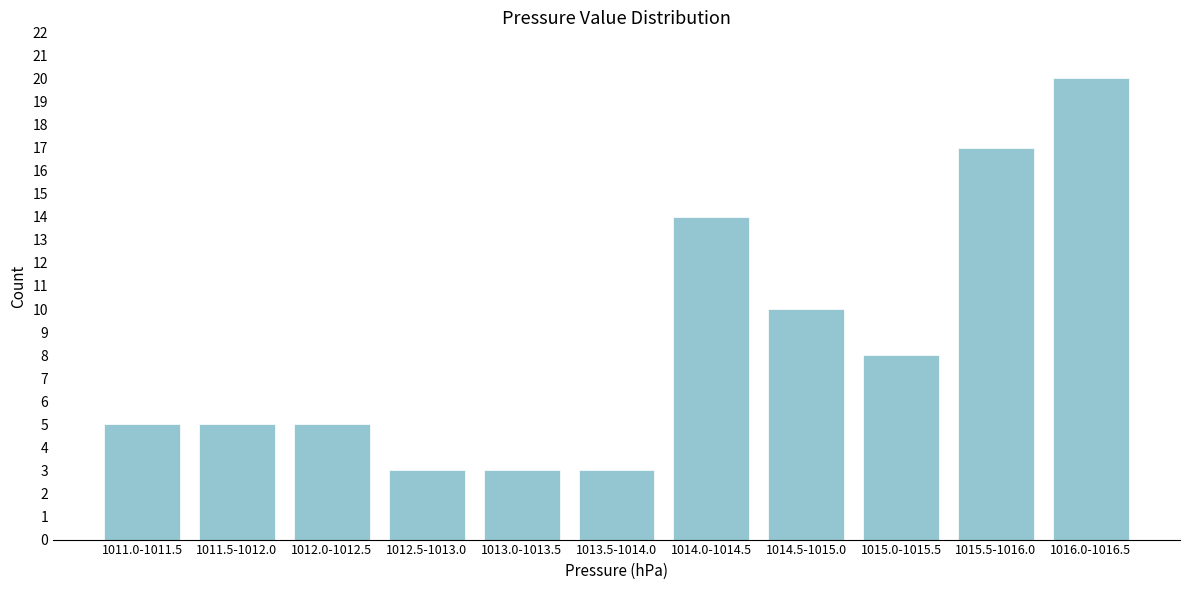

Reading right to left, what are all the values shown in this chart?

20	17	8	10	14	3	3	3	5	5	5